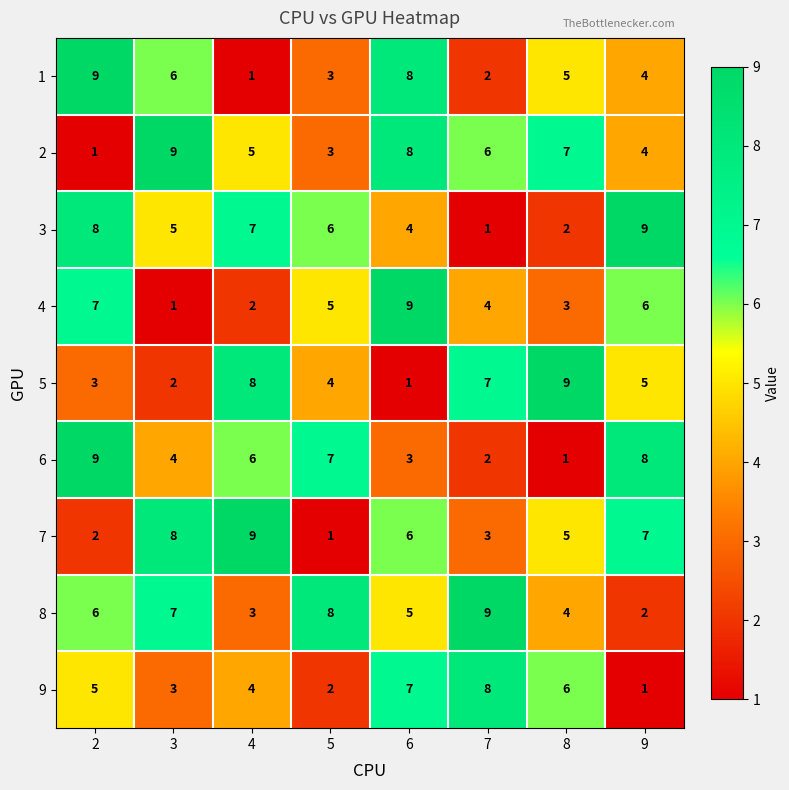

How many series are shown in this chart?

9